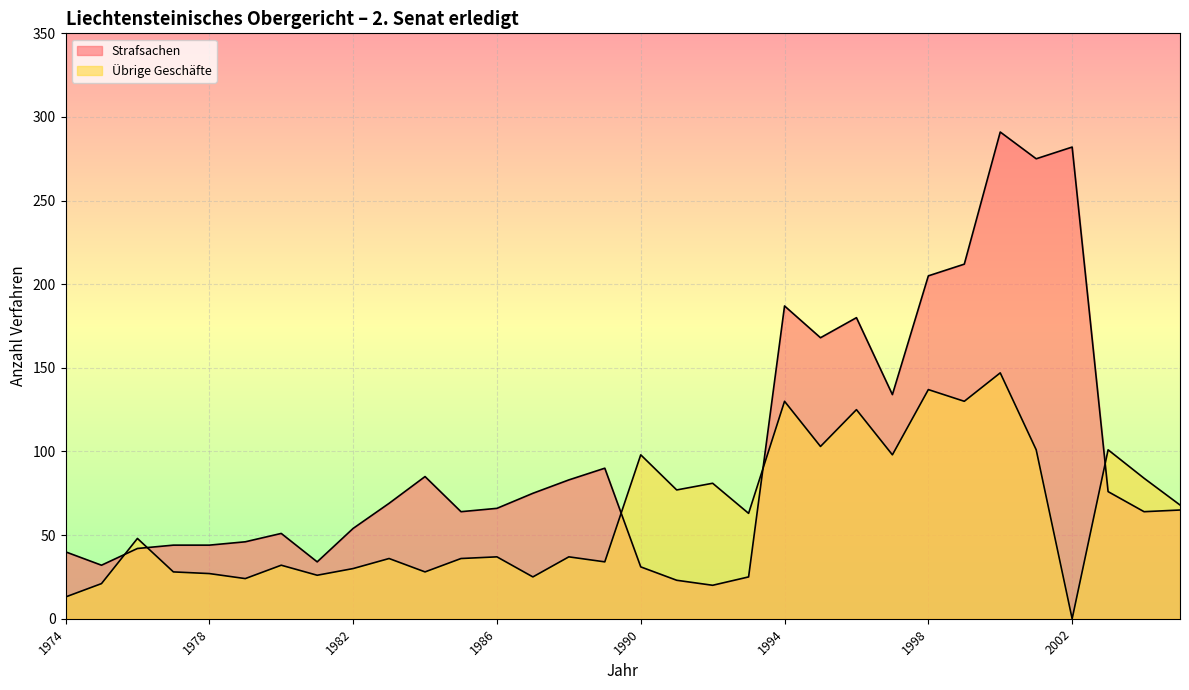

What is the value of the Strafsachen point at the 2nd from the left?

32